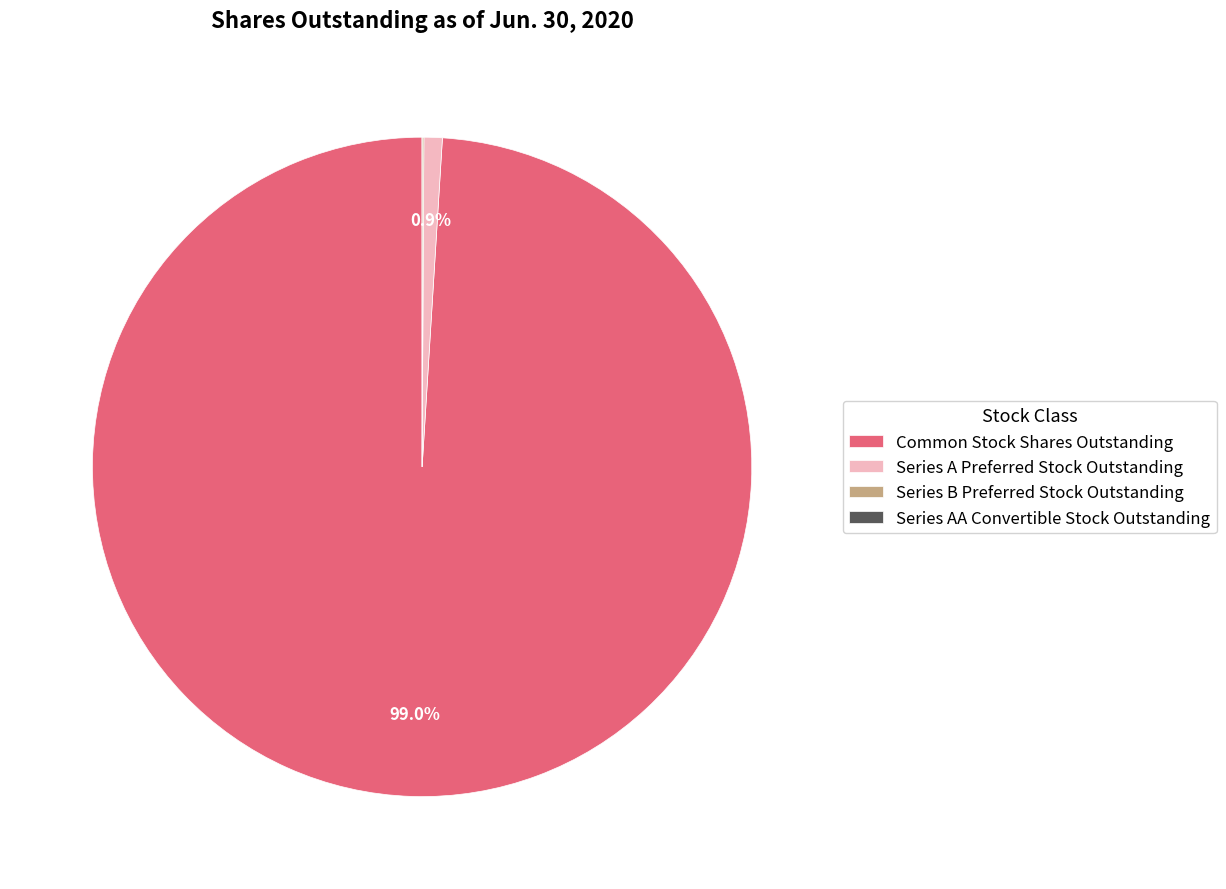

Is it true that Common Stock Shares Outstanding is 99% of the pie?

True